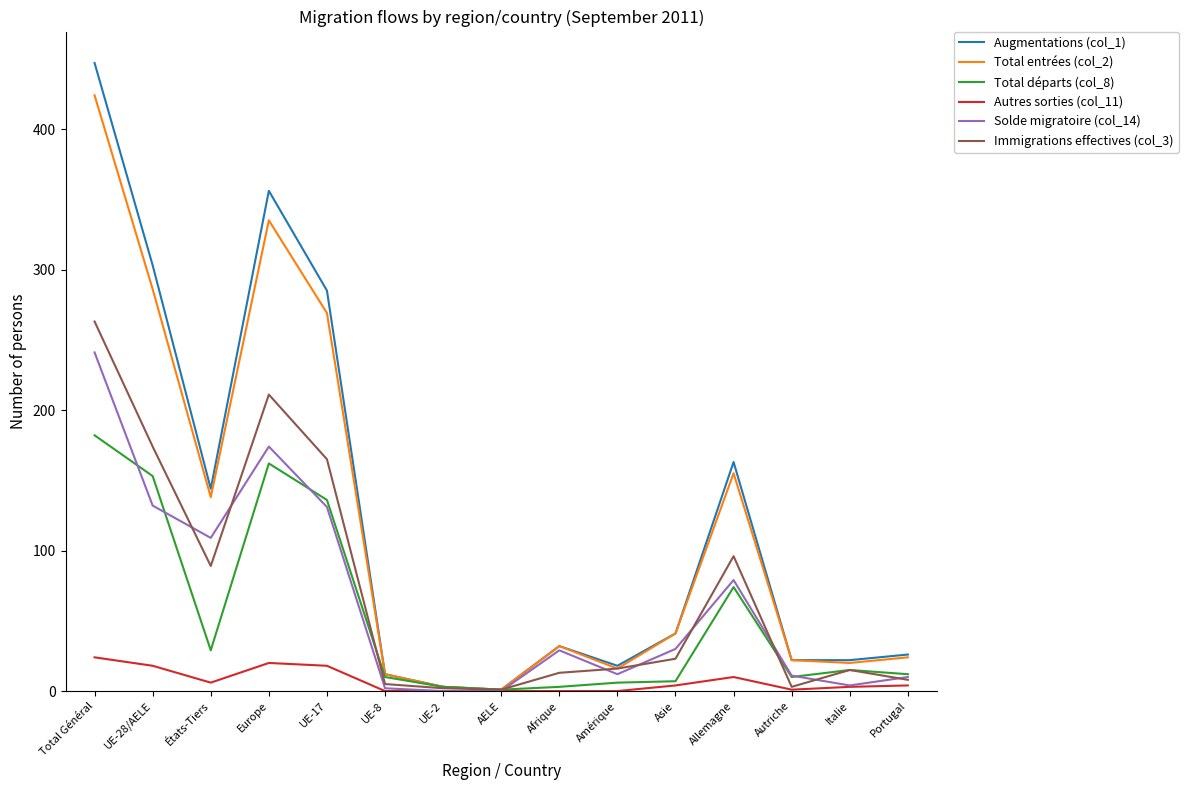

How many lines are shown in the chart?

6